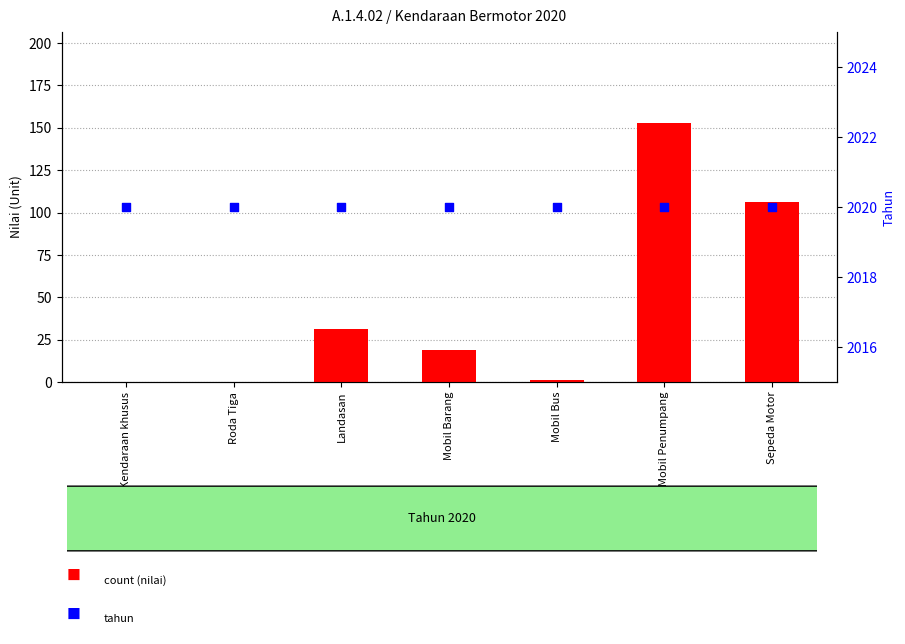

Which series has the largest Y range (max minus min)?

count